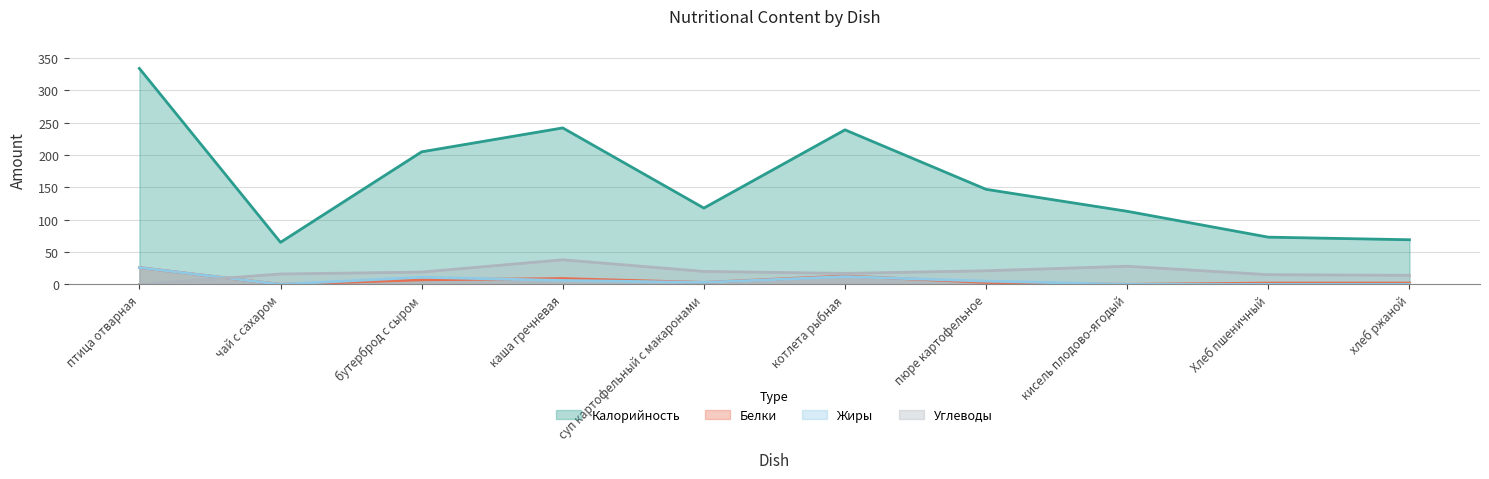

What is the maximum value shown in the chart?

334